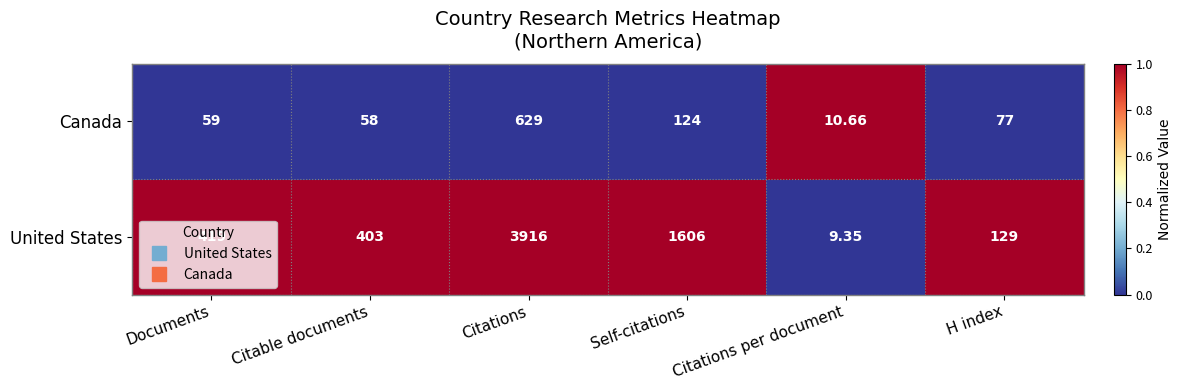

Which category has the lowest value across all series?

Citations per document